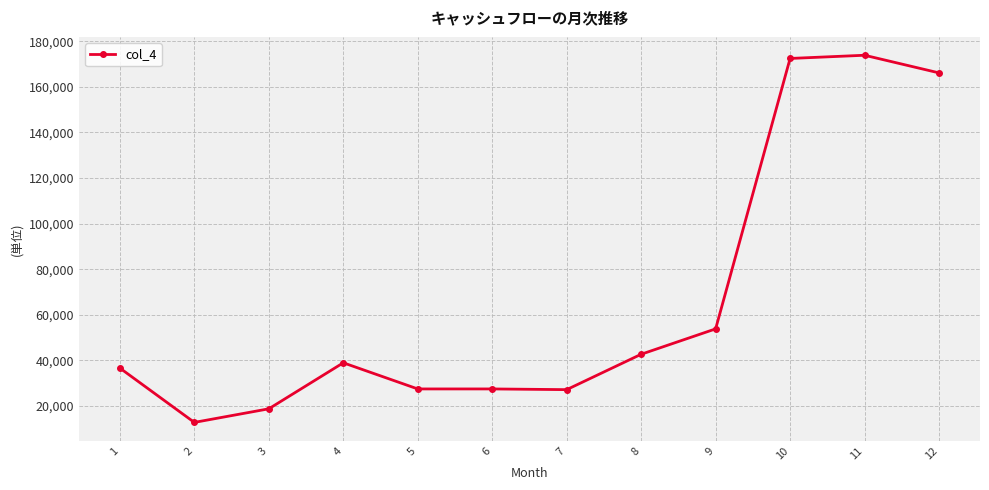

What is the value of the 4th point from the left?

38914.2